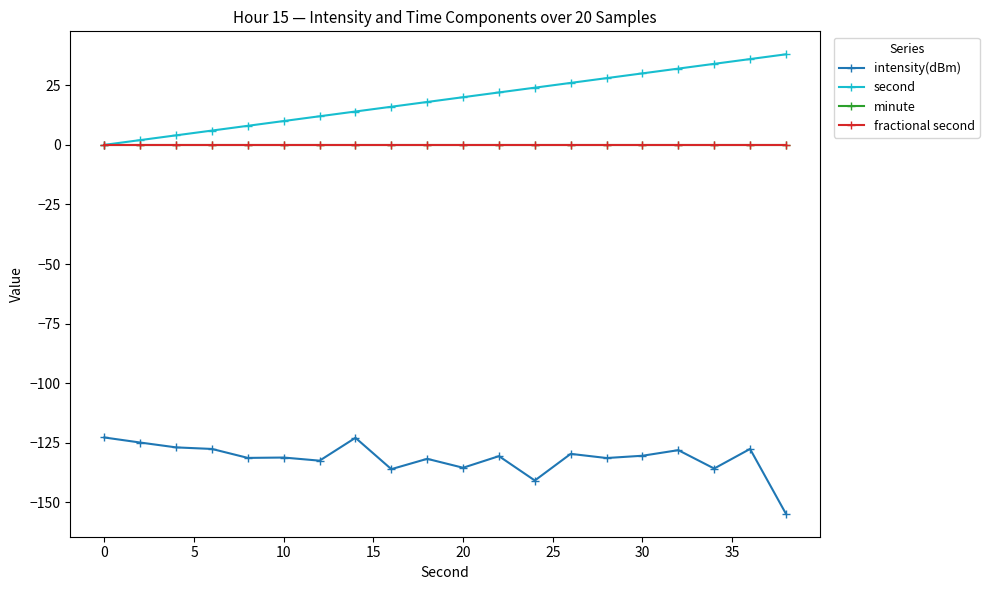

What is the difference between the maximum and minimum values in the intensity(dBm) series?

32.0